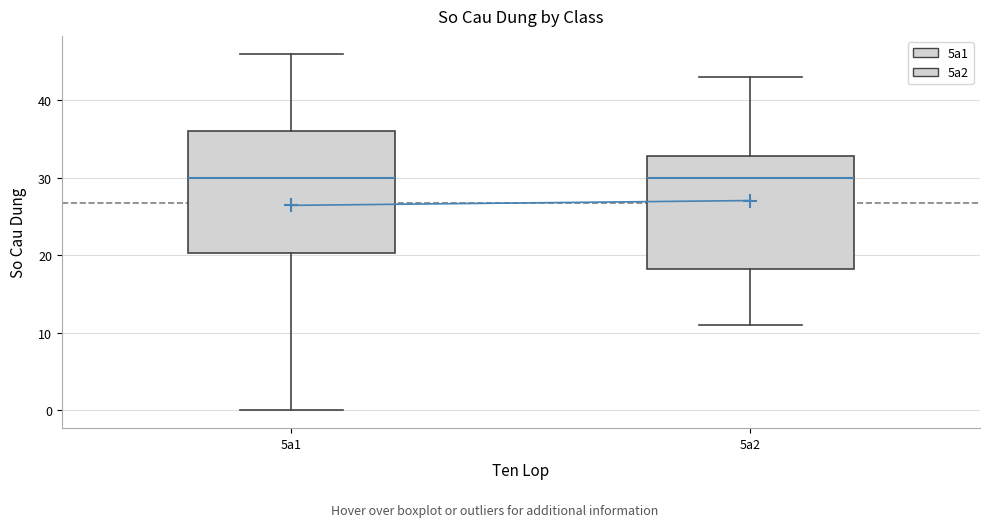

Reading left to right, transcribe this box plot: for each box, give where its median line is, the range the box spans, and where its two whiskers end, as read against the y-axis. The values are not printed on the chart, so give them approximately, as read against the axis.

5a1: median 30, box 20 to 36, whiskers 0 to 46
5a2: median 30, box 18 to 33, whiskers 11 to 43